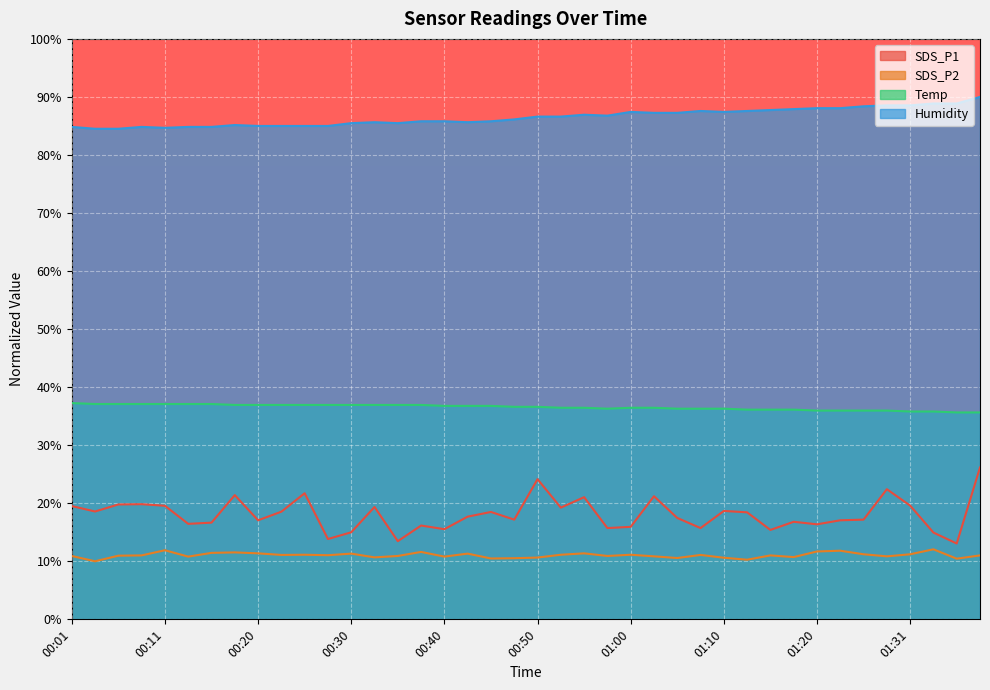

How many lines are shown in the chart?

4